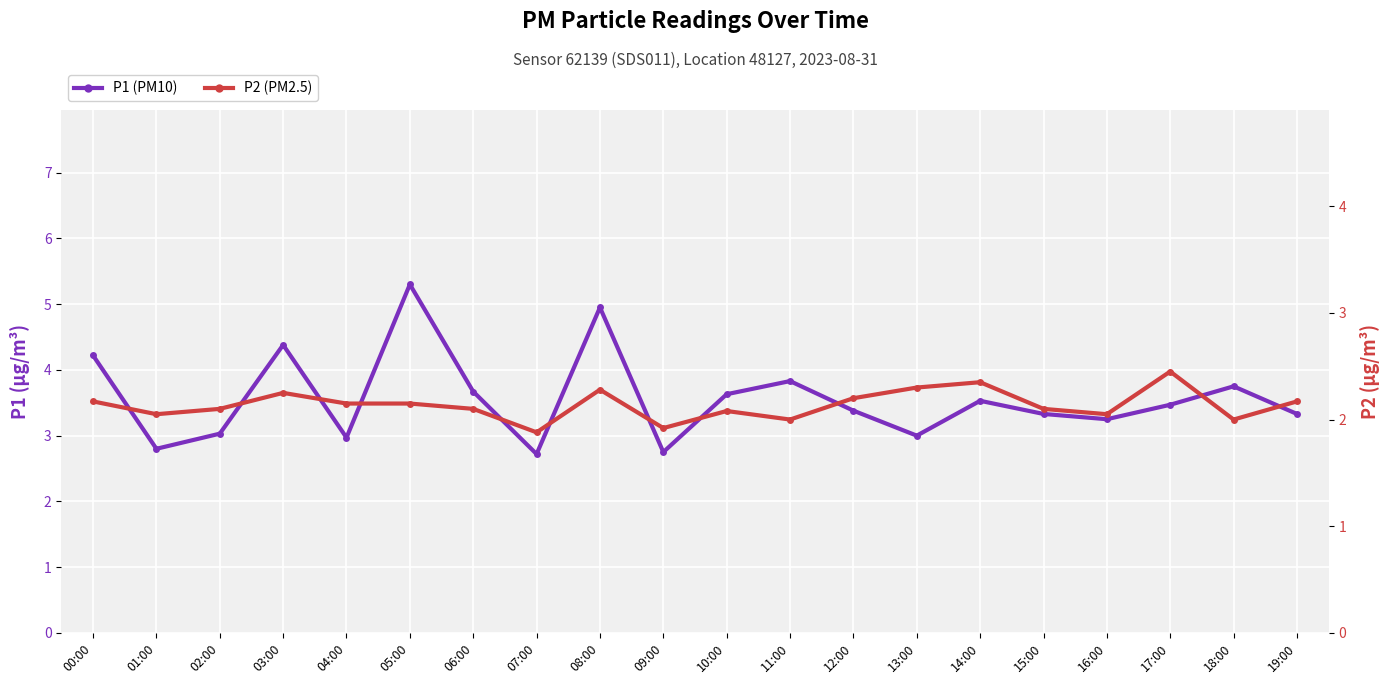

List the series in order of their peak value, lowest first.

P2 (PM2.5), P1 (PM10)